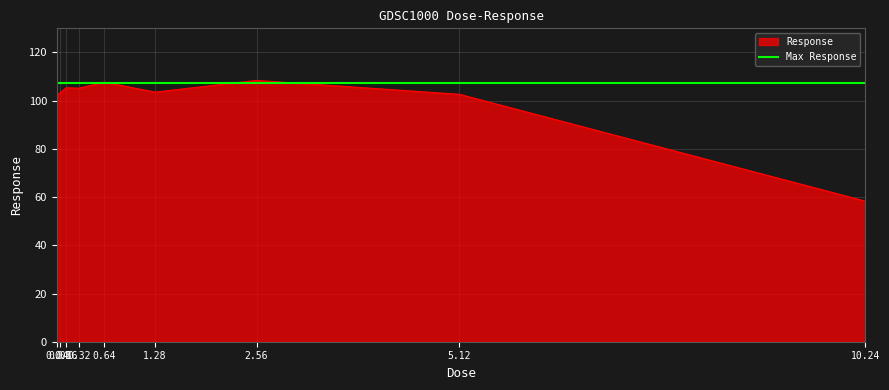

True or false: the data shows 107.7 at 0.64.

True